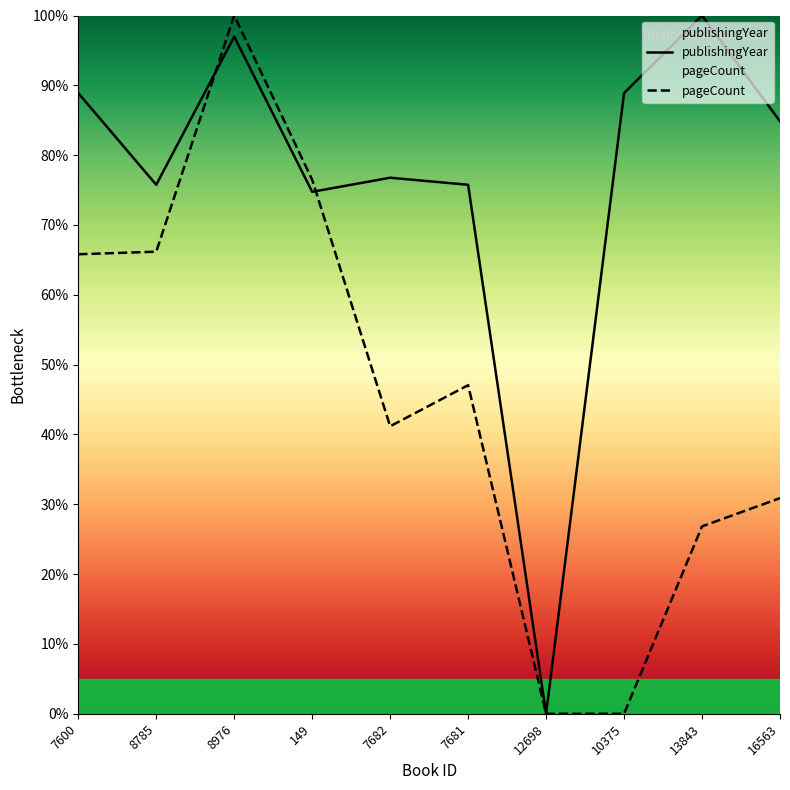

Does the chart have visible grid lines?

No